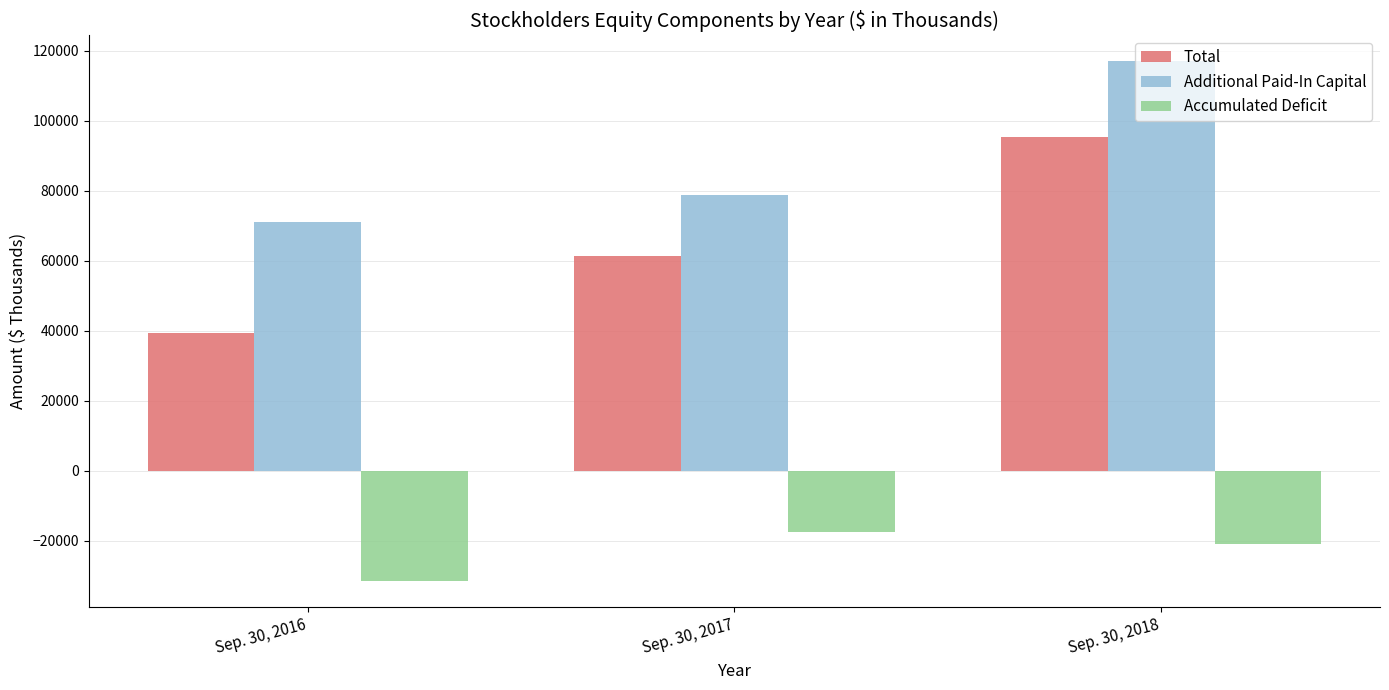

The value of Accumulated Deficit at Sep. 30, 2016 is -31542. True or false?

True